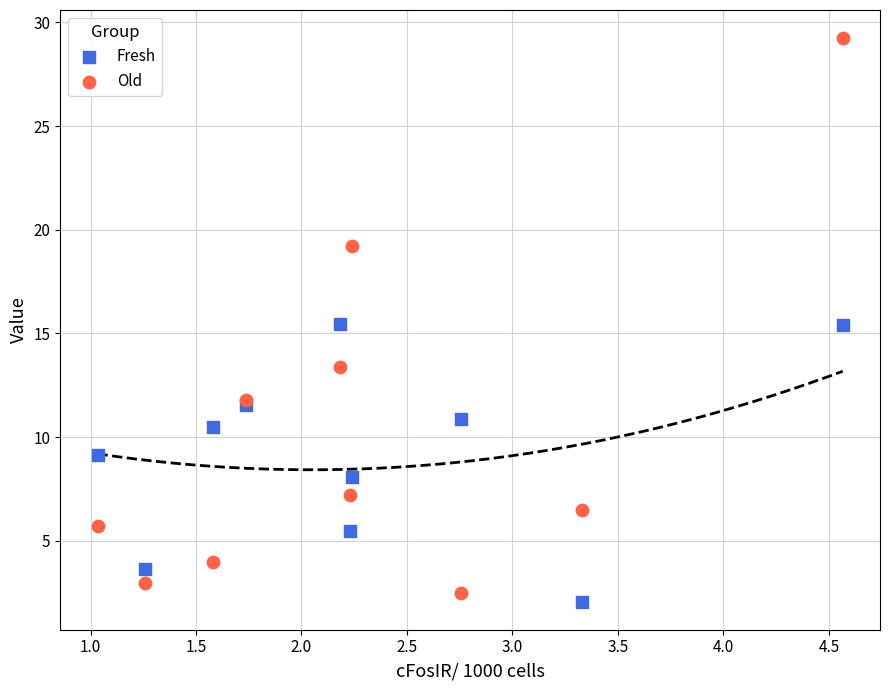

Which series contains the highest Y value?

Old